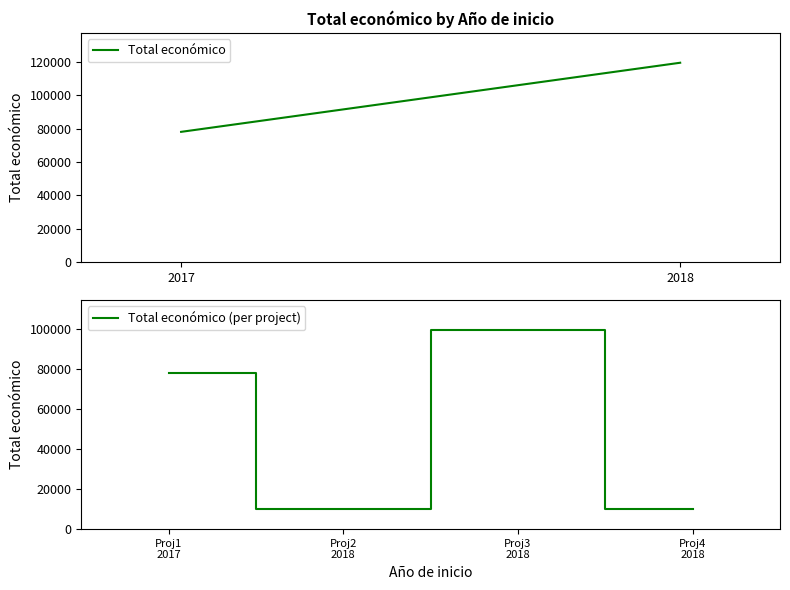

What is the smallest value displayed?

10000